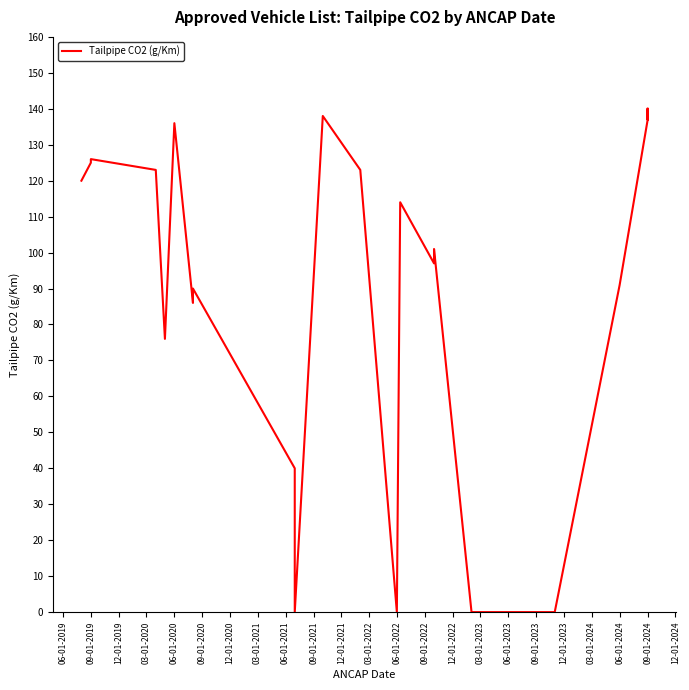

Where does the data first go above 101?

06-01-2019